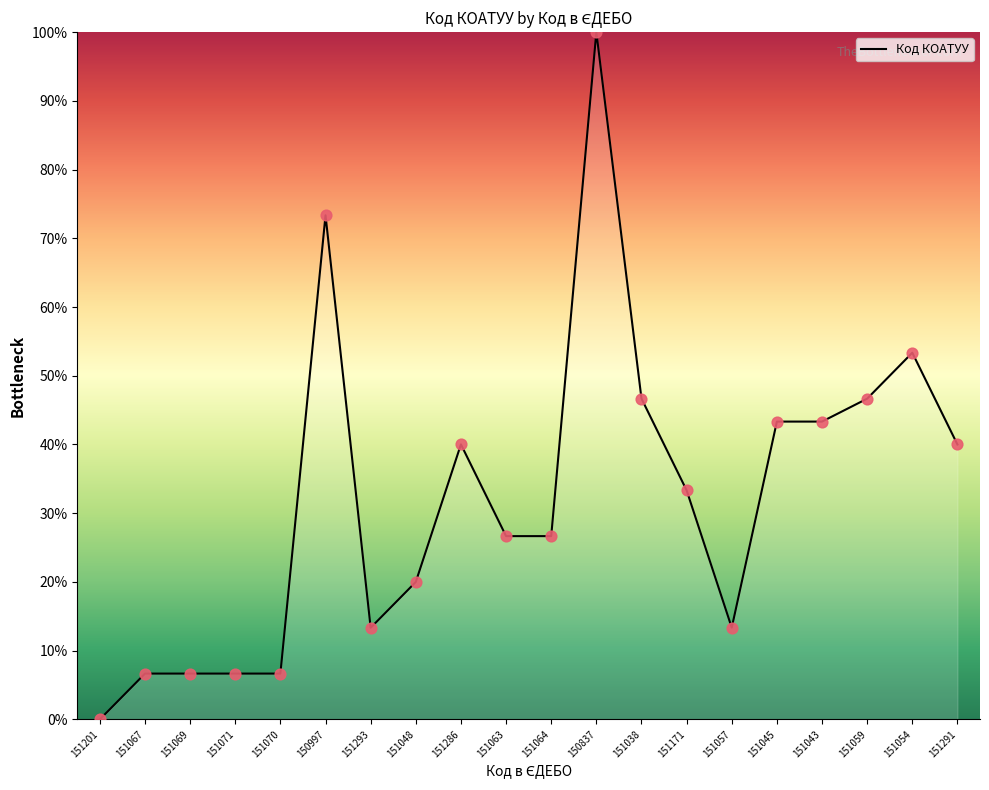

What is the change in value from 151293 to 151059?

+33.3